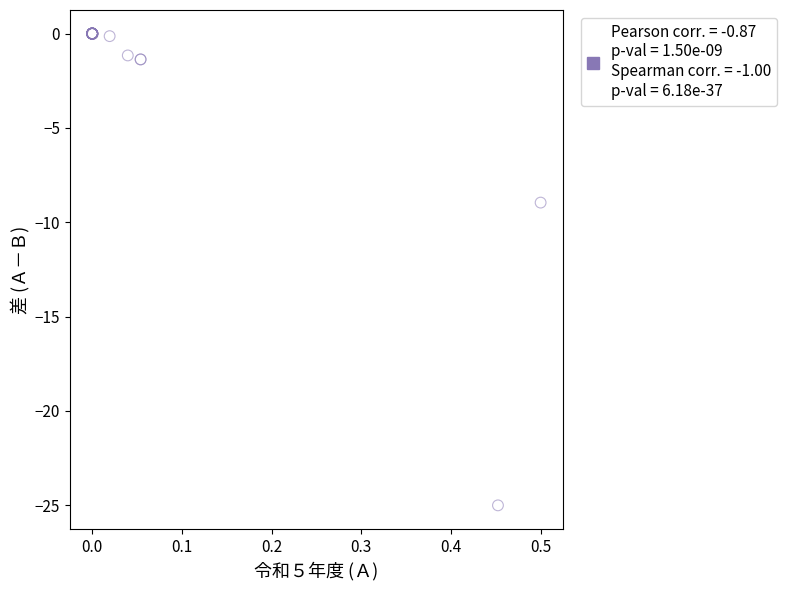

What Y value in the scatter plot is closest to -12?

-9.0